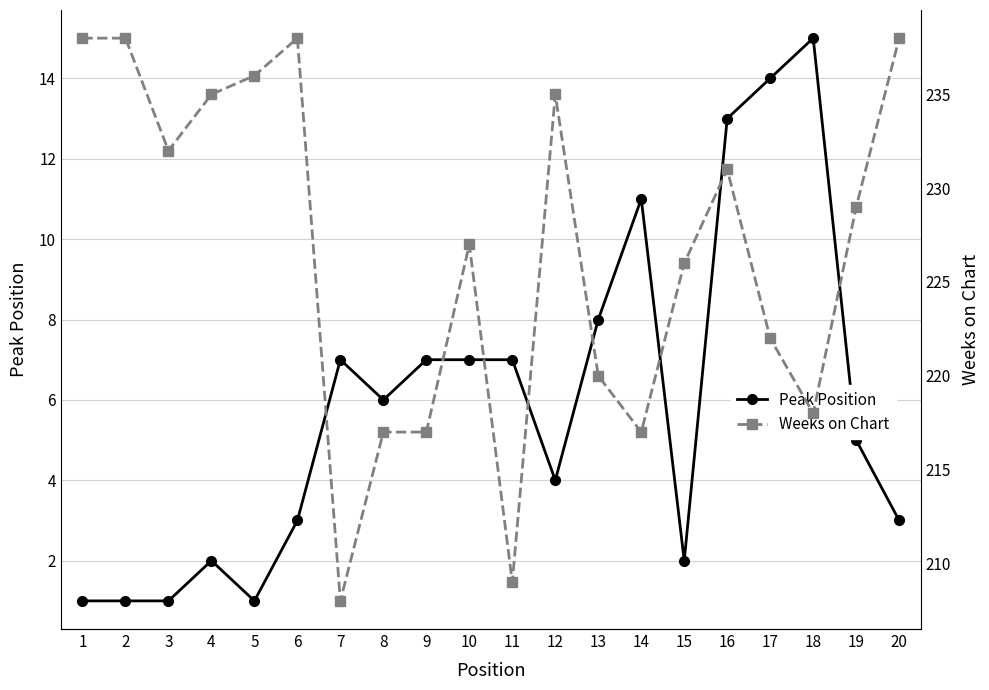

At how many categories does at least one series exceed 19?

20